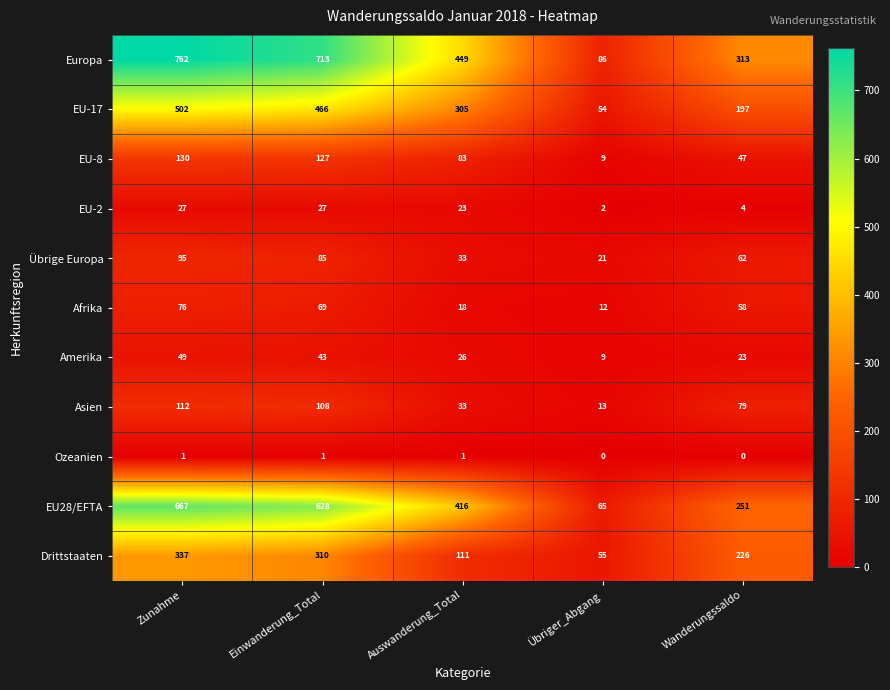

Which series has the largest total across all categories?

Europa